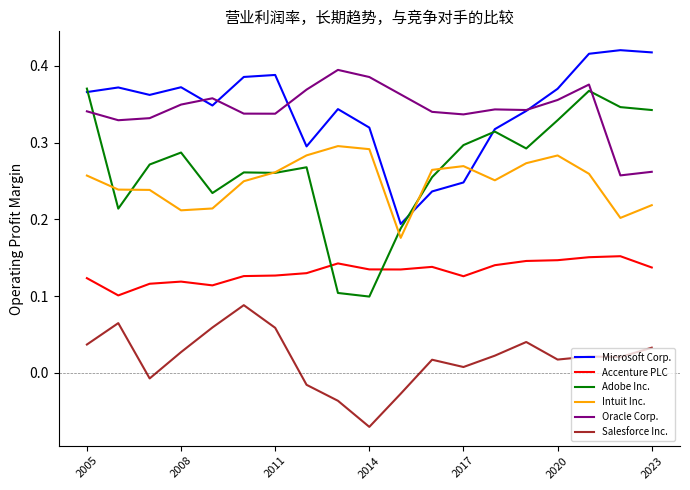

Which series has the widest spread of values?

Adobe Inc.